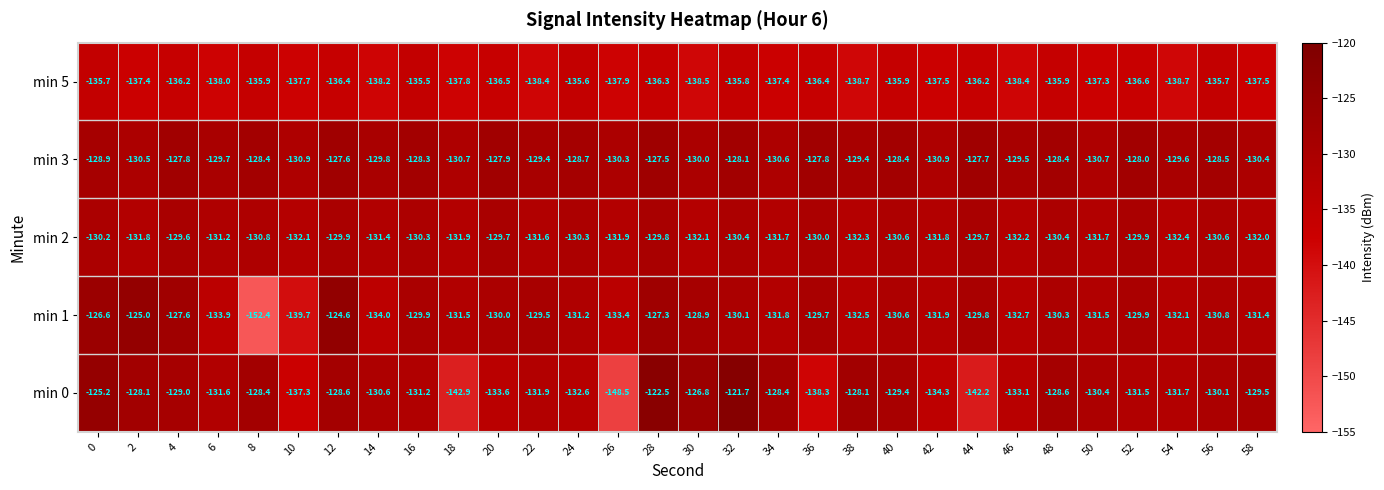

What is the spread (max minus min) of values at 20?

8.6